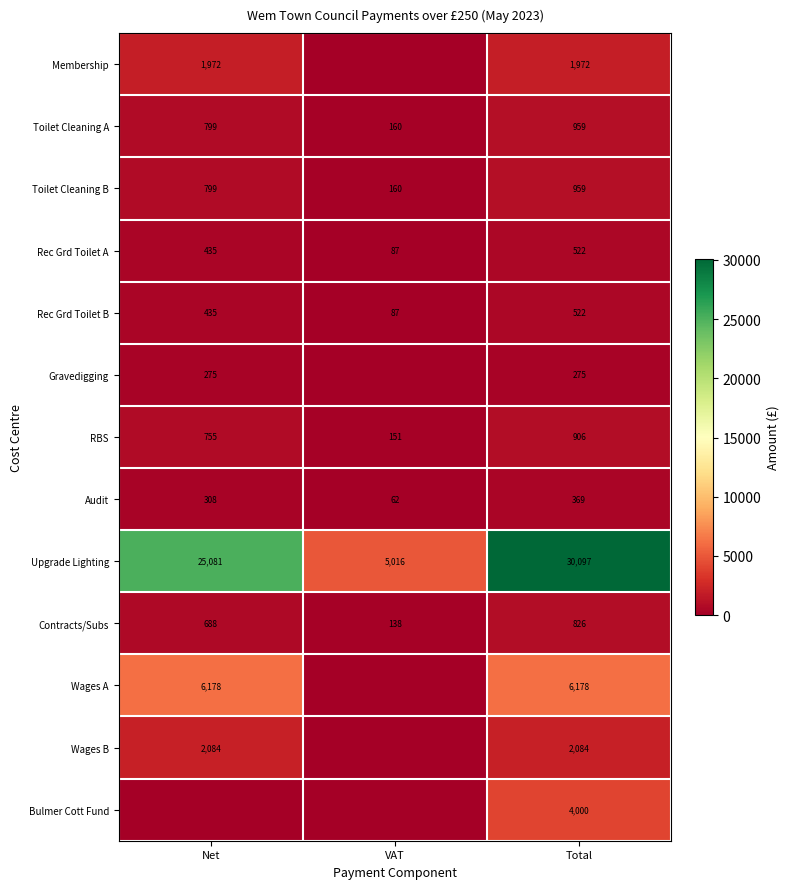

What is the total value across all series at Total?

49669